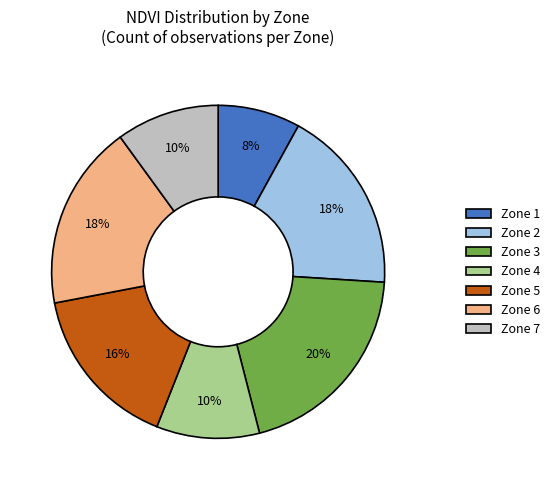

Do Zone 4 and Zone 1 together represent more than half of the pie?

No